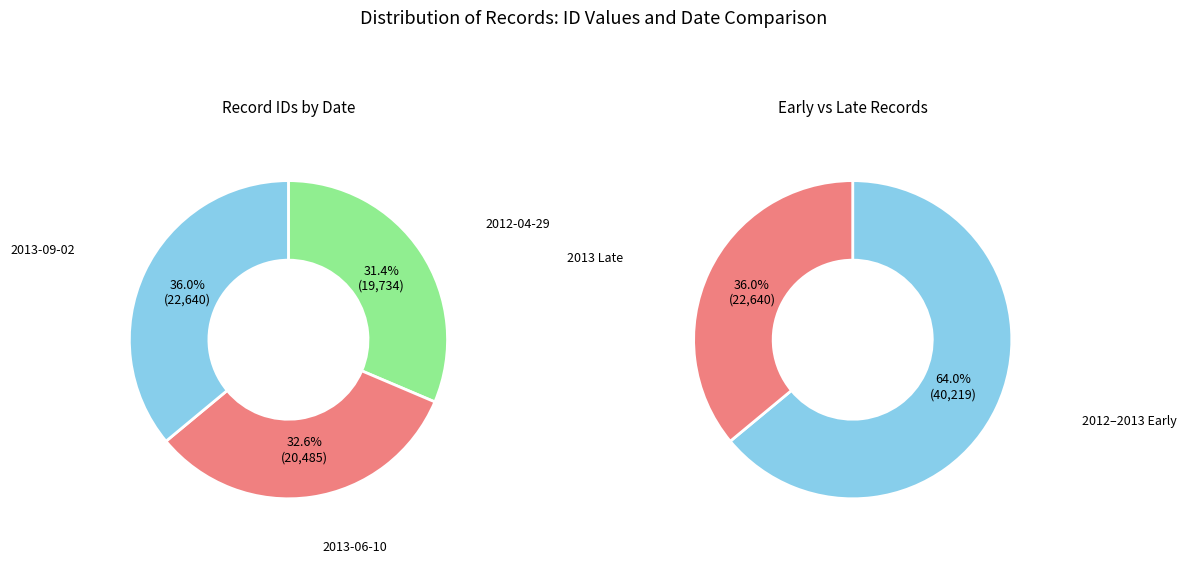

Is it true that 2012-04-29 is 31% of the pie?

True